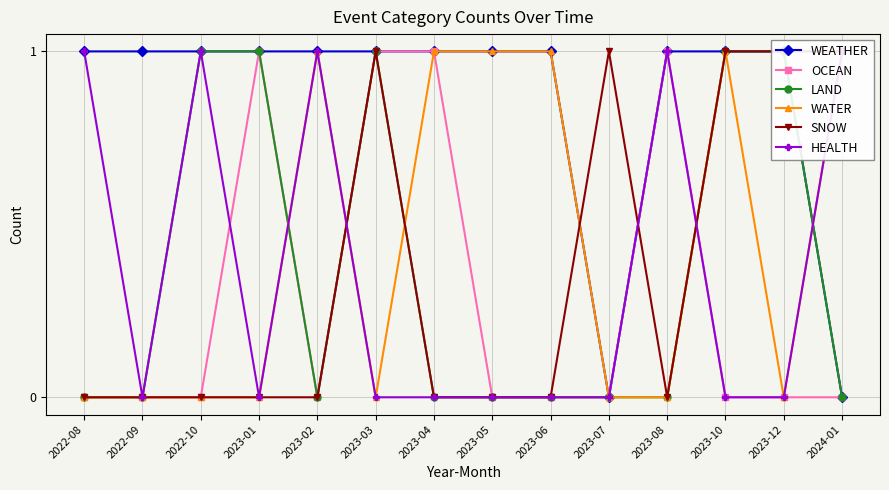

In OCEAN, how many points are lower than both neighbors (excluding endpoints)?

1